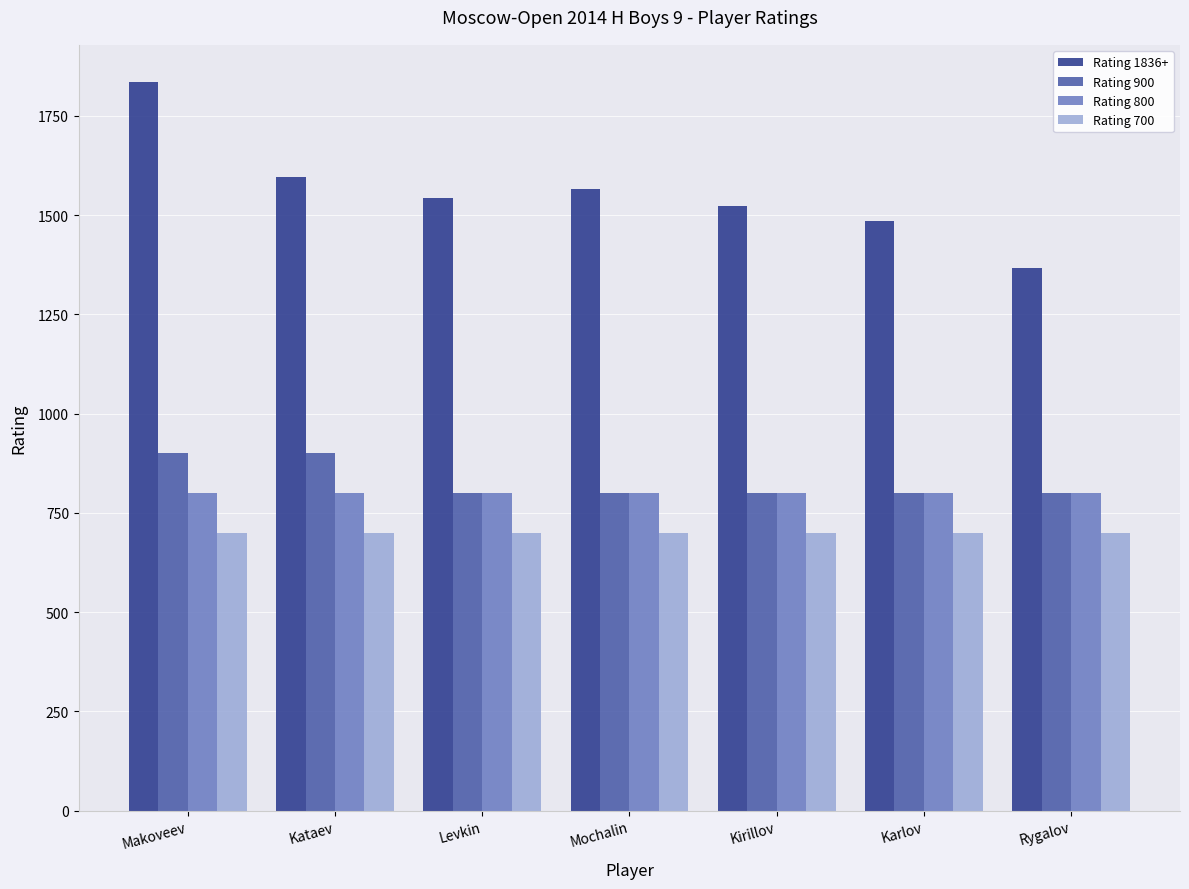

How many bars are there in total?

28